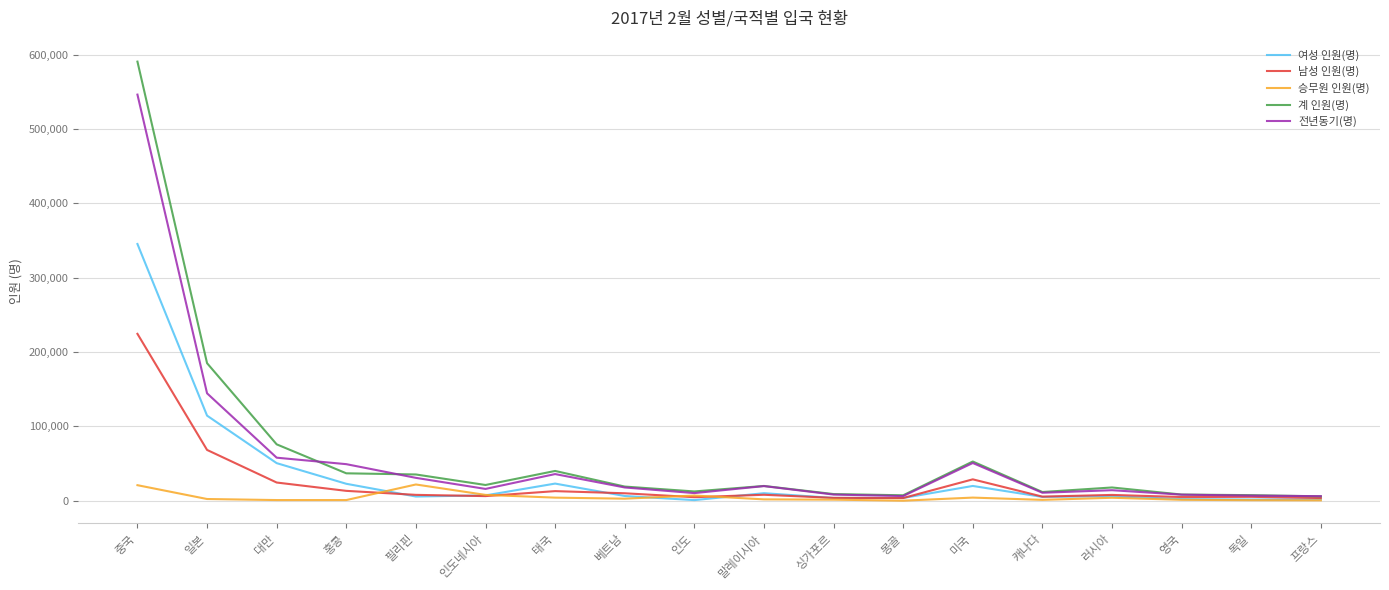

Is the value of 전년동기(명) at 미국 greater than the value of 승무원 인원(명) at 말레이시아?

Yes